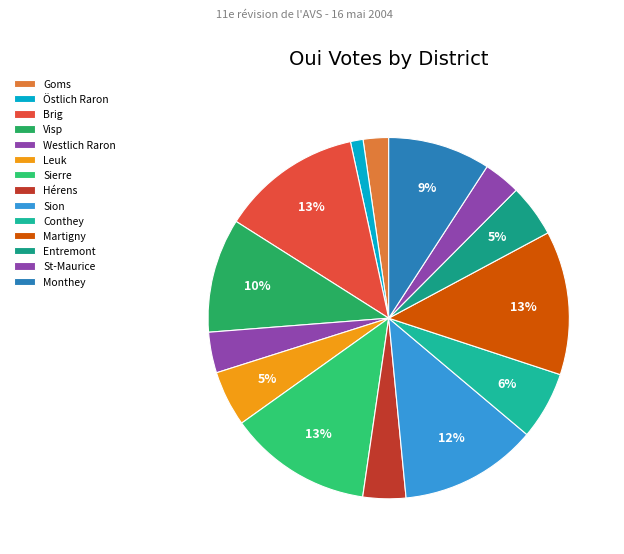

Does Visp represent more than half of the total?

No